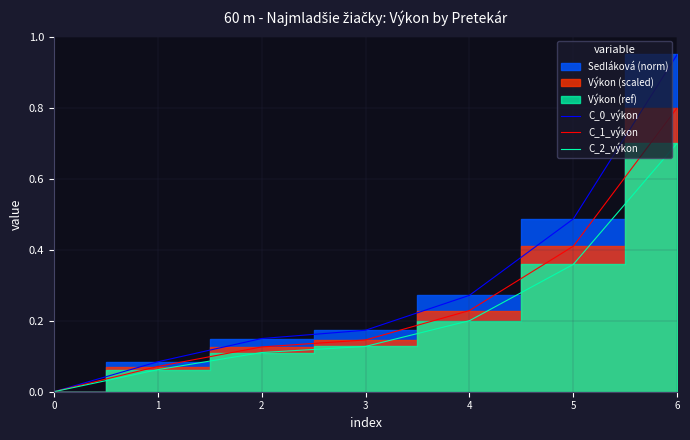

How many lines are shown in the chart?

3